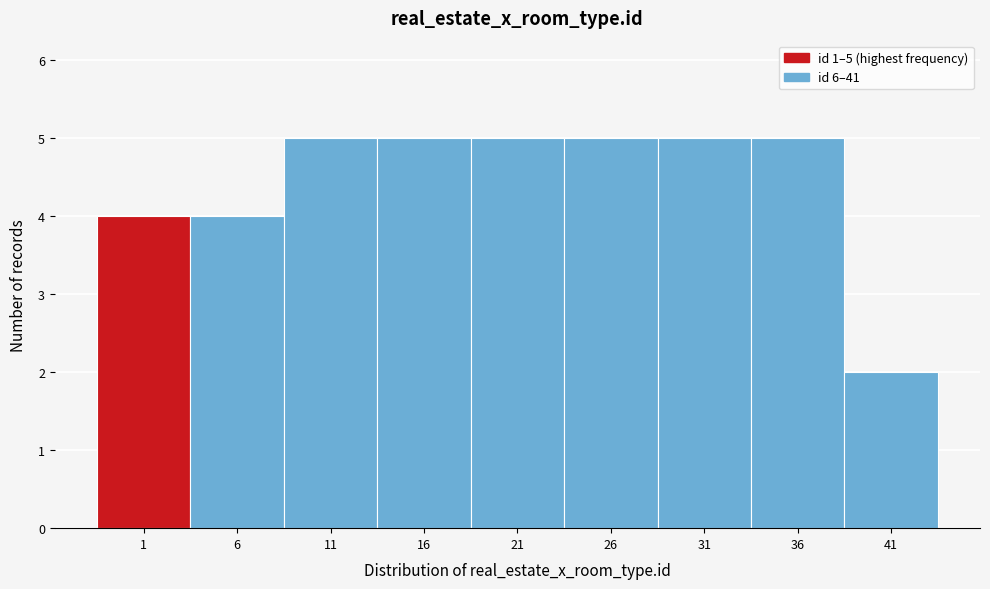

Reading left to right, what are all the values shown in this chart?

4	4	5	5	5	5	5	5	2